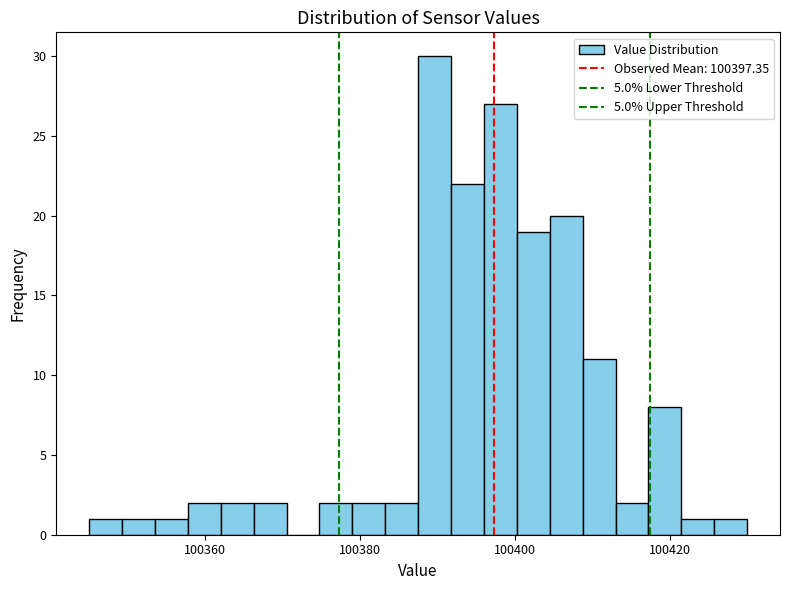

Around what value on the x-axis is the tallest bar? Give the approximate position of its centre, as read against the axis.

100390